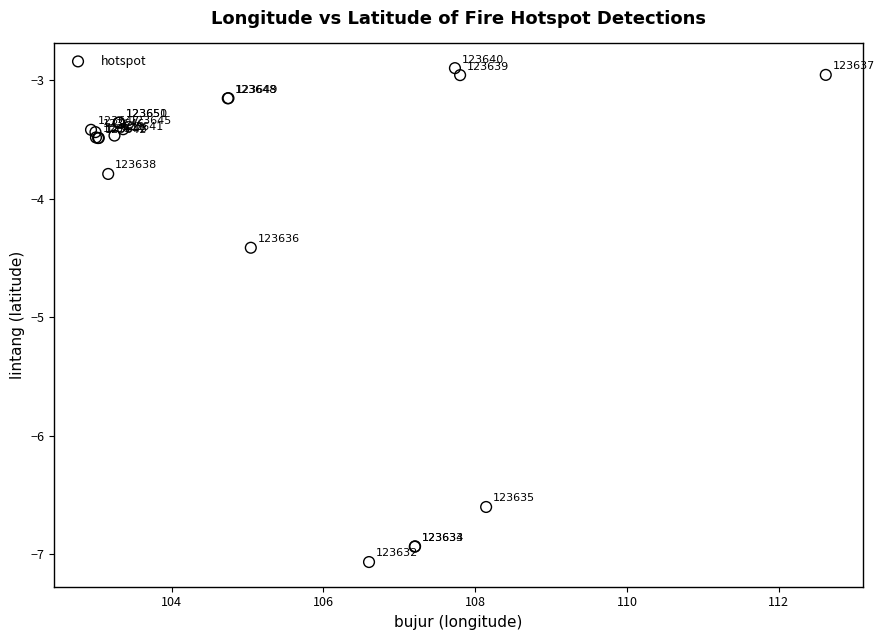

What Y value in the scatter plot is closest to -4?

-3.8